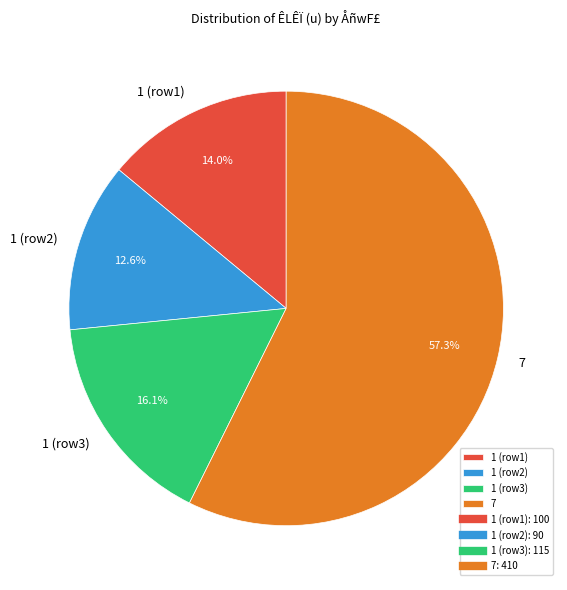

Which has a higher value, 1 (row1) or 7?

7